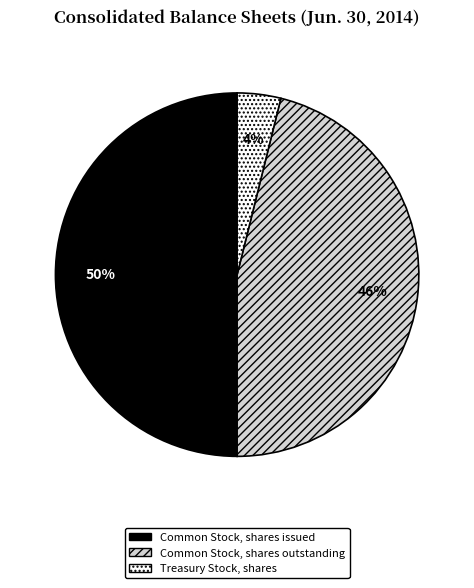

Which slice is the largest?

Common Stock, shares issued